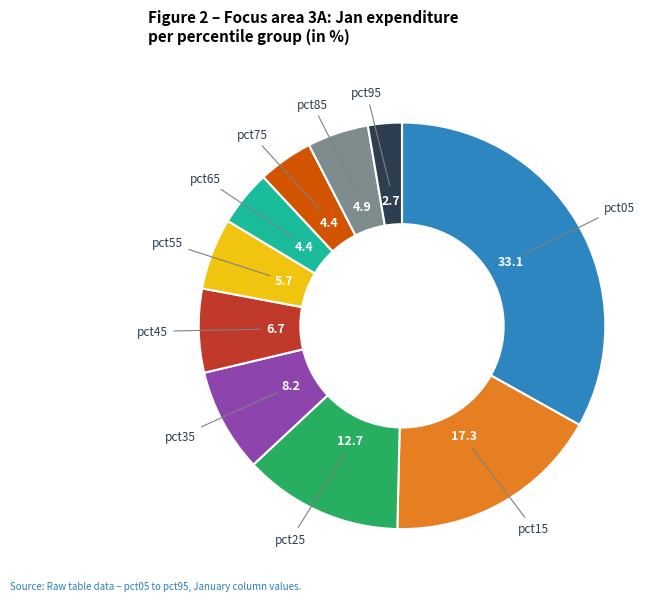

How many slices are in this pie chart?

10